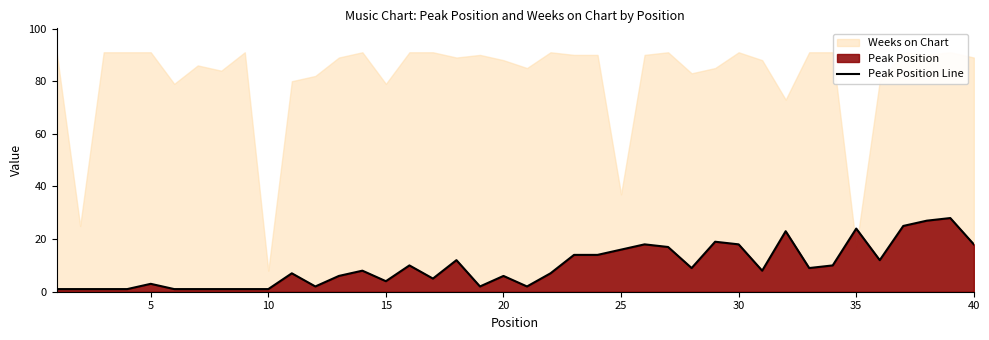

Is it true that Peak Position Line equals 29 at 30?

False